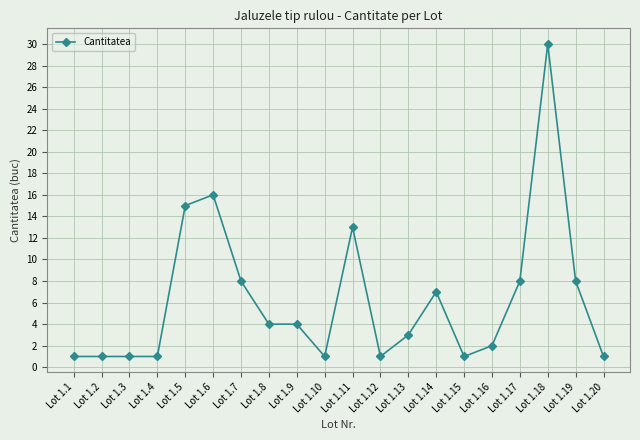

True or false: the data has more than 0 interior local peaks.

True